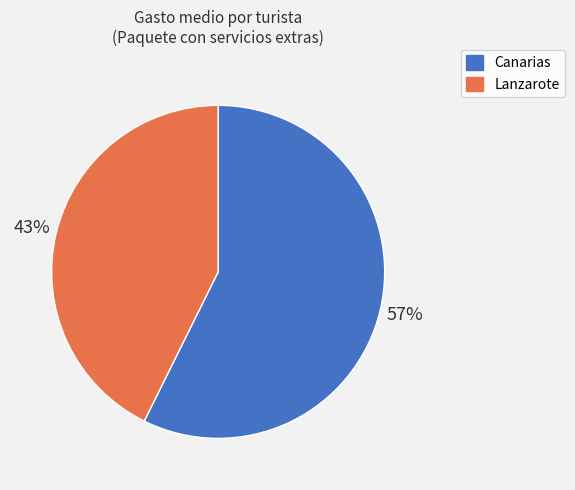

To the nearest percent, what is the average slice percentage?

50%